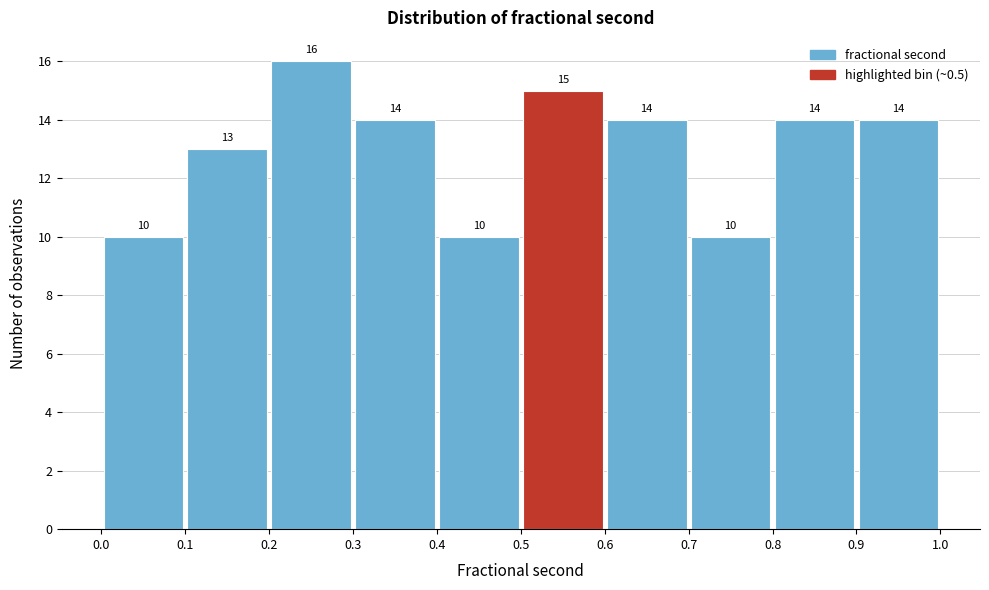

Reading left to right, list every bar in this chart as the range it spans on the x-axis followed by its height.

0.0 to 0.1: 10
0.1 to 0.2: 13
0.2 to 0.3: 16
0.3 to 0.4: 14
0.4 to 0.5: 10
0.5 to 0.6: 15
0.6 to 0.7: 14
0.7 to 0.8: 10
0.8 to 0.9: 14
0.9 to 1.0: 14